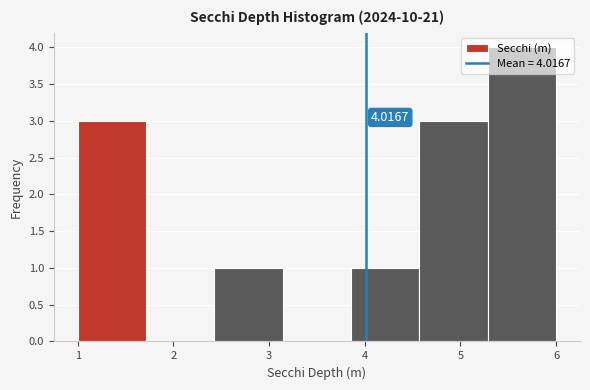

Over which range of the x-axis is the bar tallest?

5.3 to 6.0